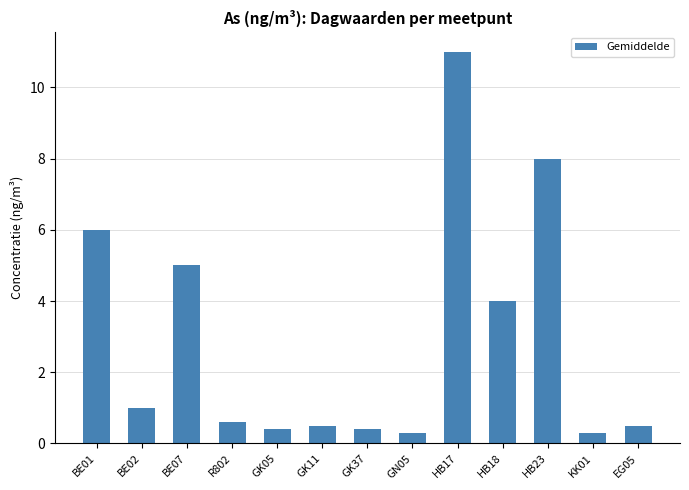

How many series are shown in this chart?

1